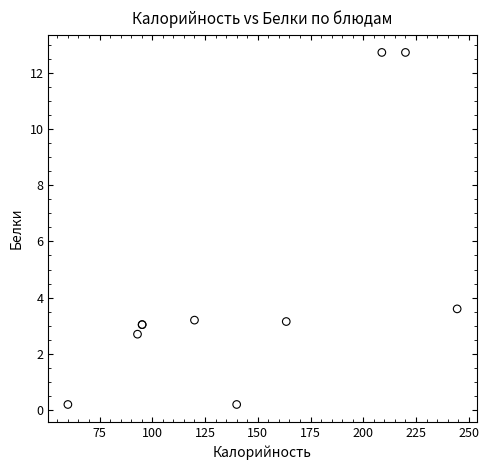

What Y value in the scatter plot is closest to 6?

3.6